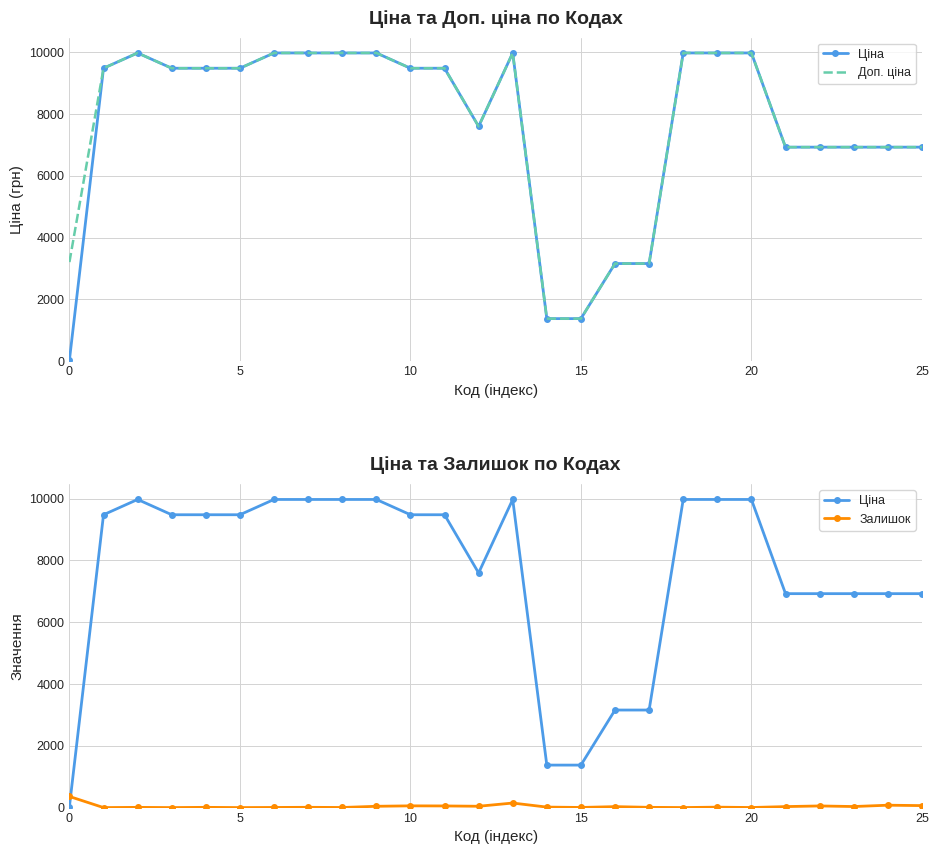

Reading left to right, list all the values displayed in this chart.

Ціна: 32.0	9480.1	9975.0	9480.1	9480.1	9480.1	9975.0	9975.0	9975.0	9975.0	9480.1	9480.1	7596.5	9975.0	1375.4	1375.4	3157.9	3157.9	9975.0	9975.0	9975.0	6925.7	6925.7	6925.7	6925.7	6925.7
Доп. ціна: 3205.0	9480.1	9975.0	9480.1	9480.1	9480.1	9975.0	9975.0	9975.0	9975.0	9480.1	9480.1	7596.5	9975.0	1375.0	1375.0	3158.0	3158.0	9975.0	9975.0	9975.0	6925.7	6925.7	6925.7	6925.7	6925.7
Залишок: 360.0	0.0	7.0	0.0	8.0	0.0	4.0	9.0	3.0	42.0	56.0	53.0	43.0	147.0	16.0	4.0	31.0	8.0	1.0	14.0	2.0	32.0	53.0	34.0	77.0	64.0